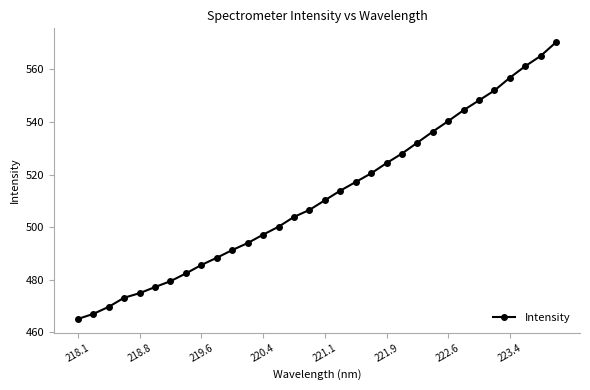

Does the chart have visible grid lines?

No